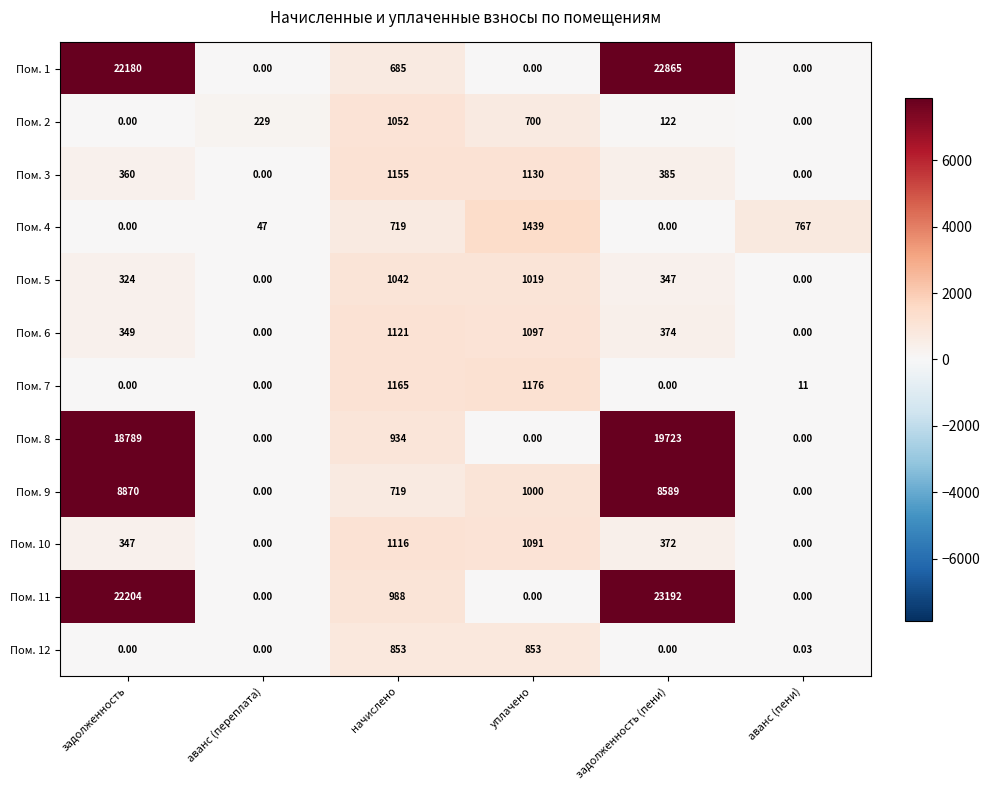

At which category is the sum across all series the highest?

задолженность (пени)